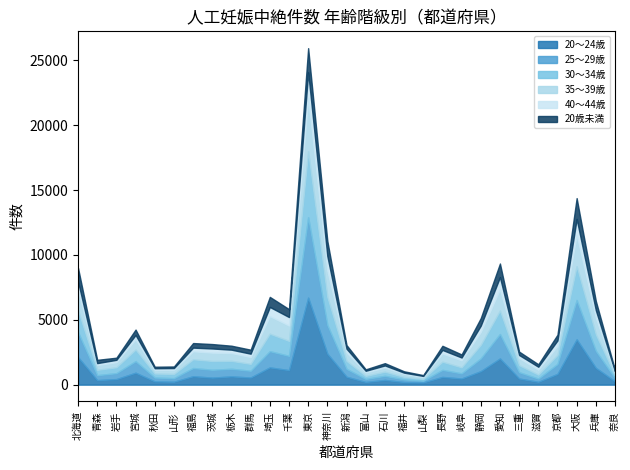

Count the number of categories in the chart.

29